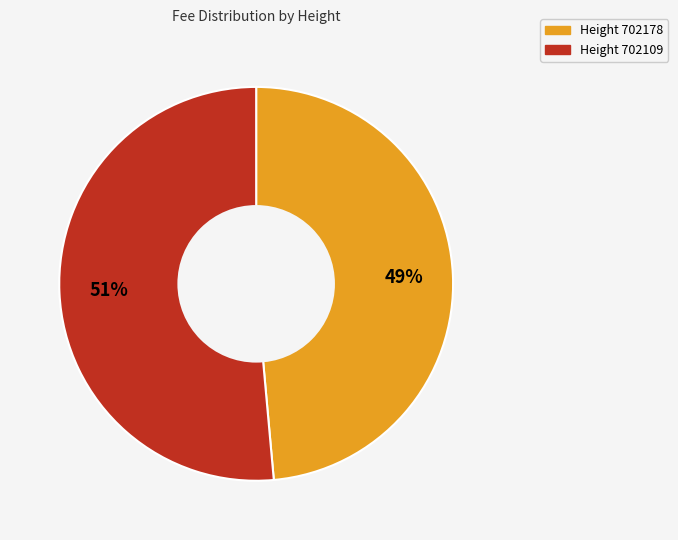

To the nearest percent, what is the average slice percentage?

50%